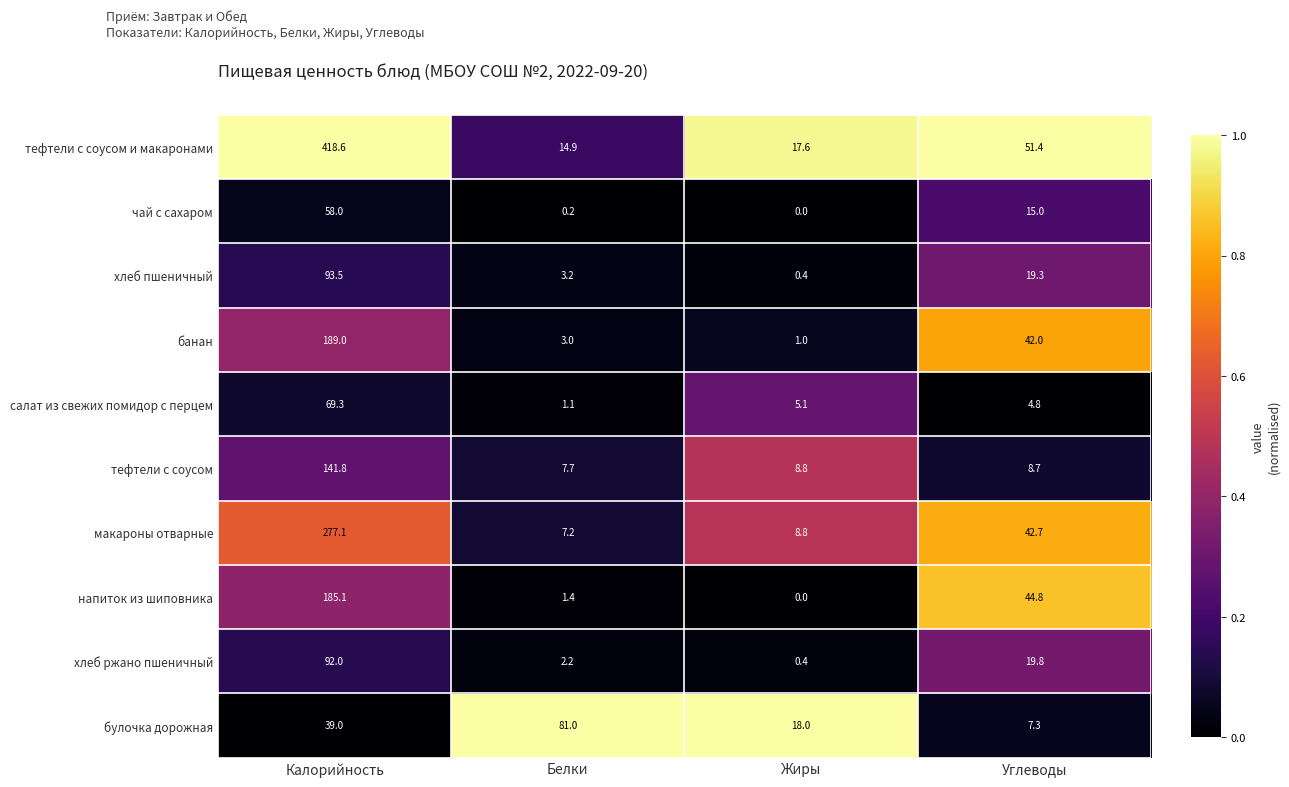

What is the sum of all хлеб пшеничный values?

116.4